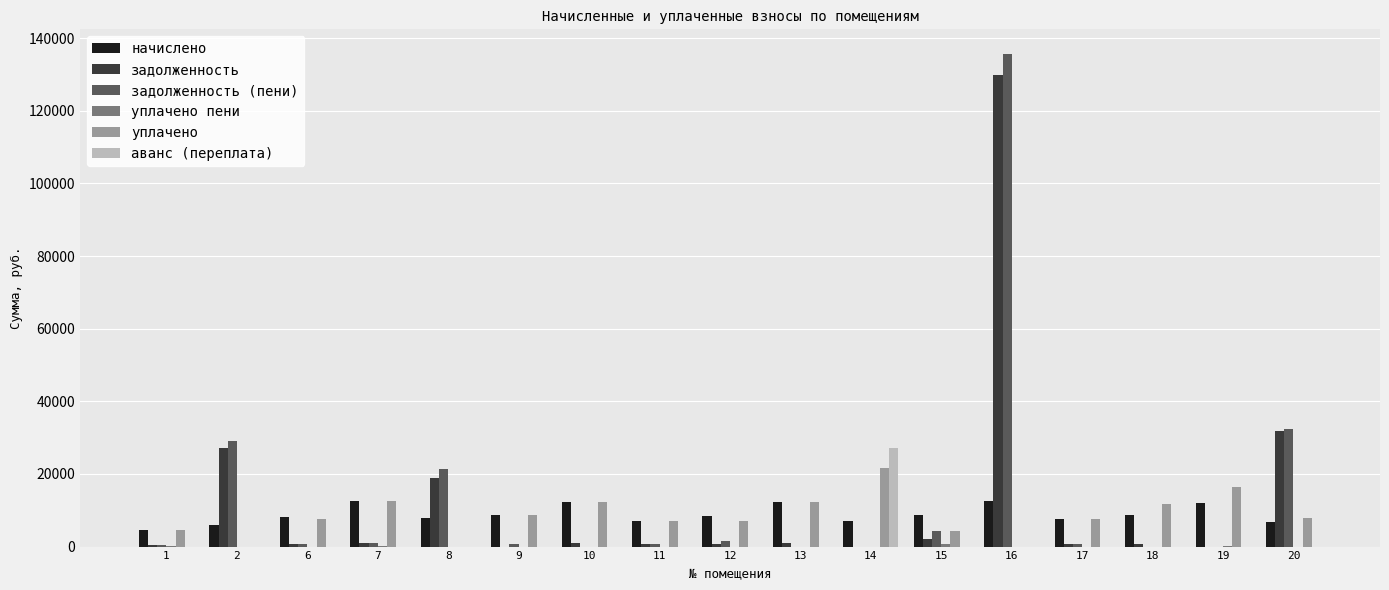

How many series are shown in this chart?

6